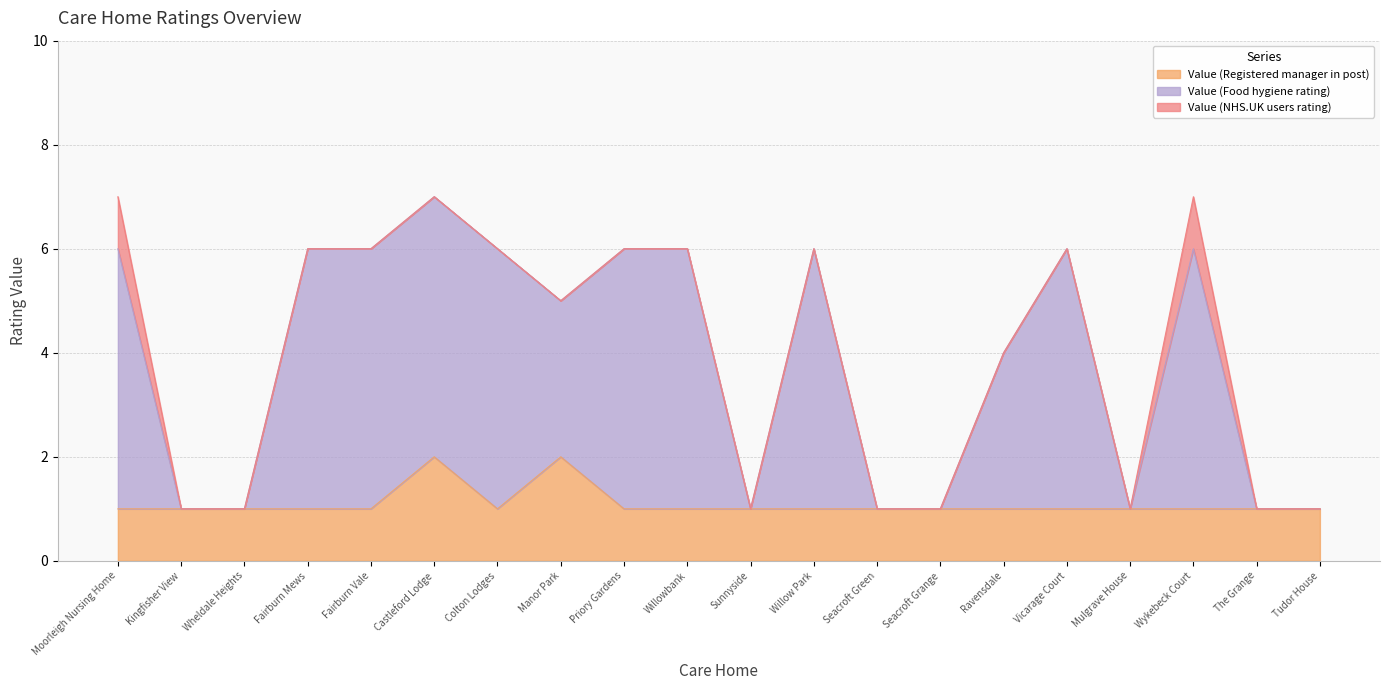

How many interior local peaks does the Value (Food hygiene rating) series have?

4